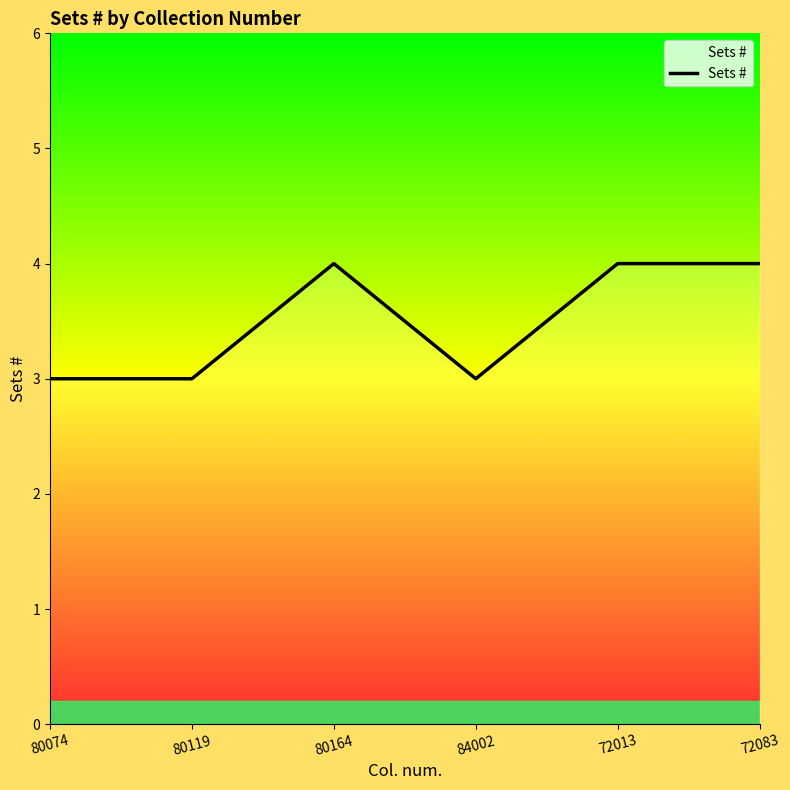

At which category does the data reach its first local peak?

80164